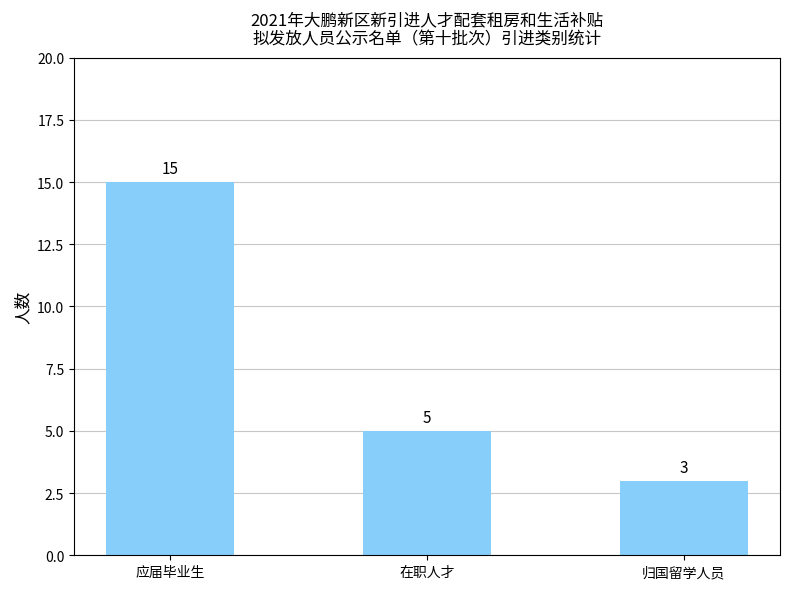

What is the difference between the maximum and minimum values?

12